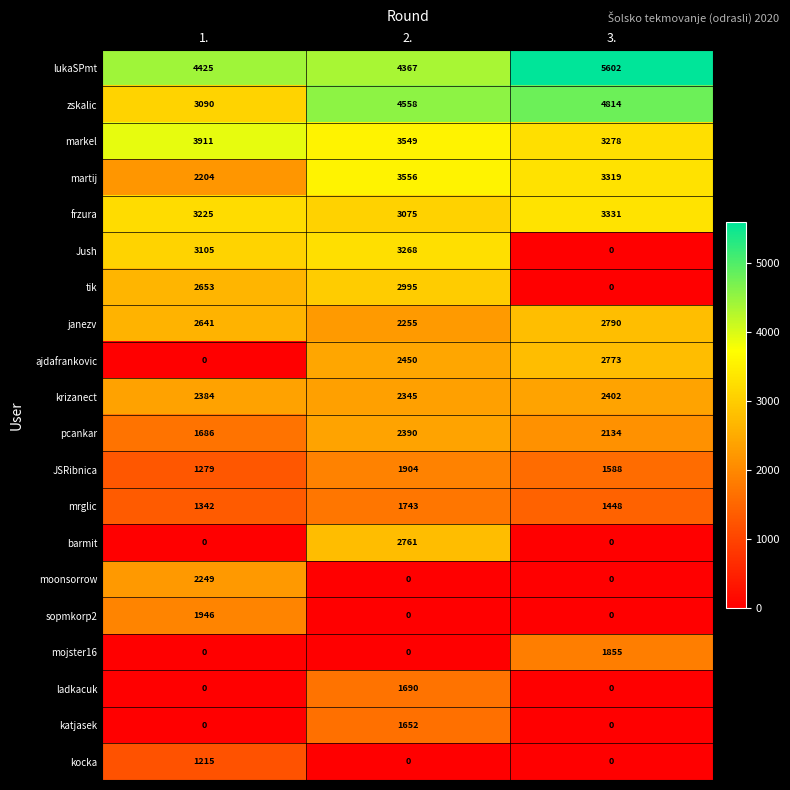

Is it true that lukaSPmt equals 1922 at 1.?

False